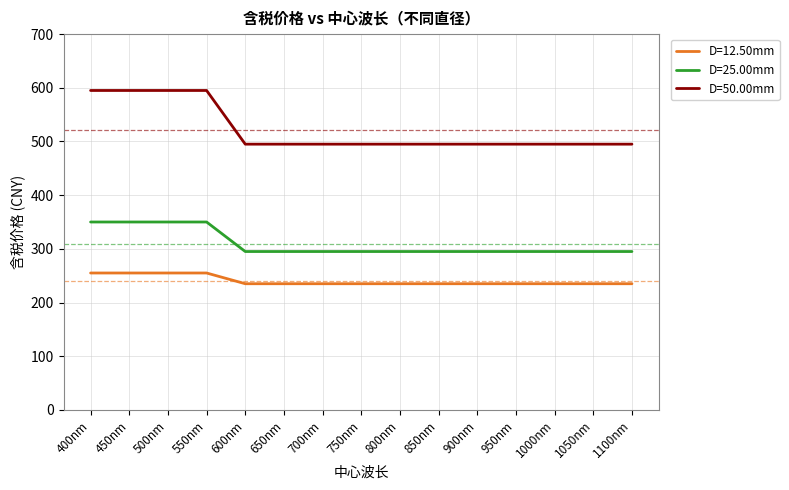

Reading right to left, extract all data points from this chart.

D=12.50mm: 235	235	235	235	235	235	235	235	235	235	235	255	255	255	255
D=25.00mm: 295	295	295	295	295	295	295	295	295	295	295	350	350	350	350
D=50.00mm: 495	495	495	495	495	495	495	495	495	495	495	595	595	595	595